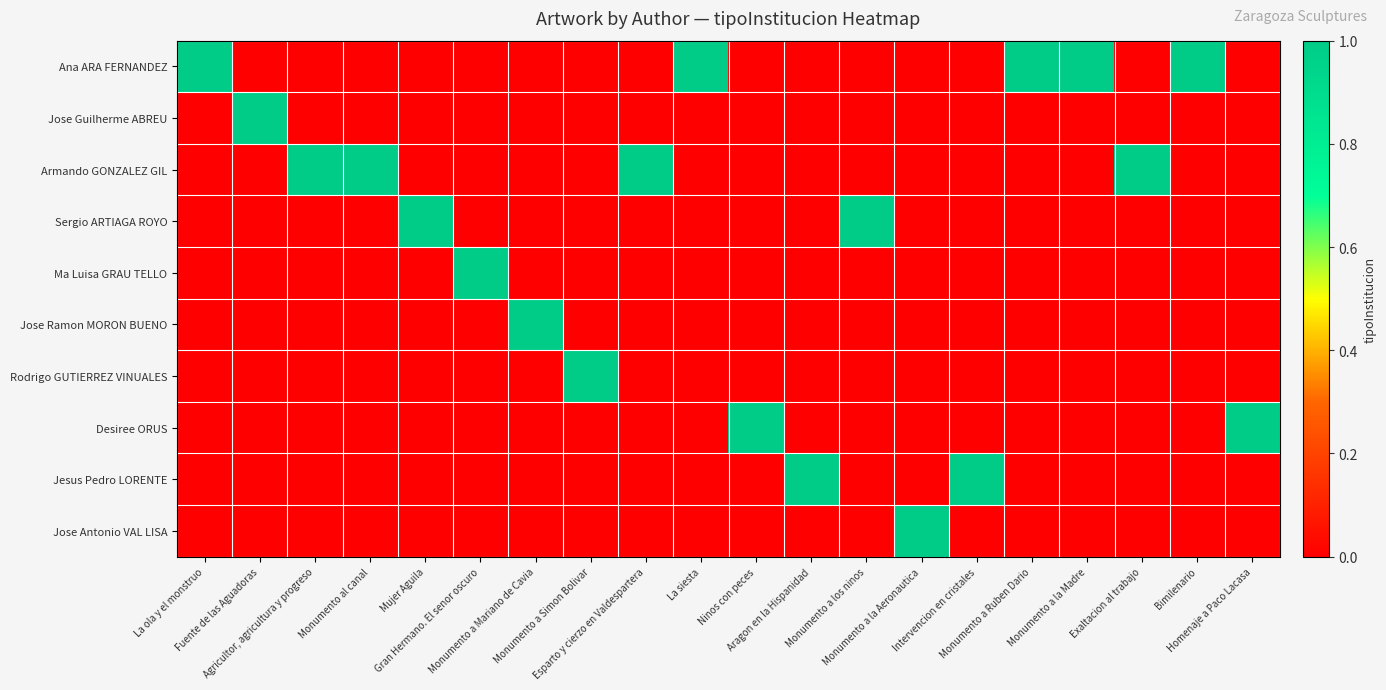

At which category is the sum across all series the highest?

La ola y el monstruo